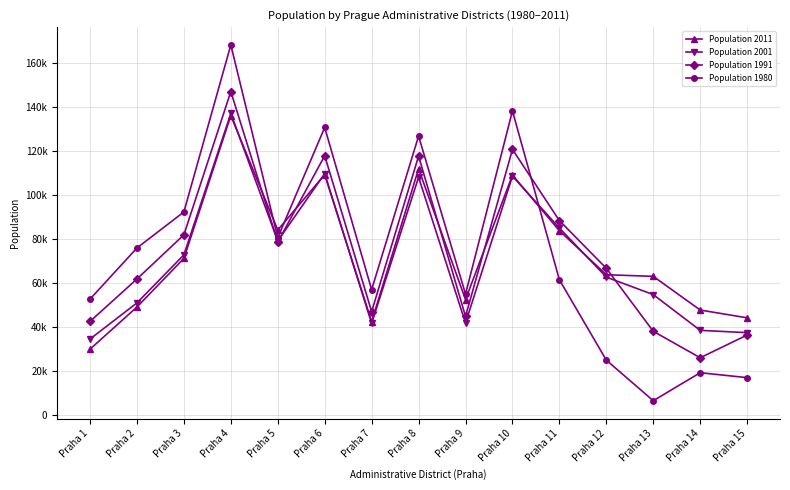

The Population 1991 series shows 81927 at Praha 3. True or false?

True